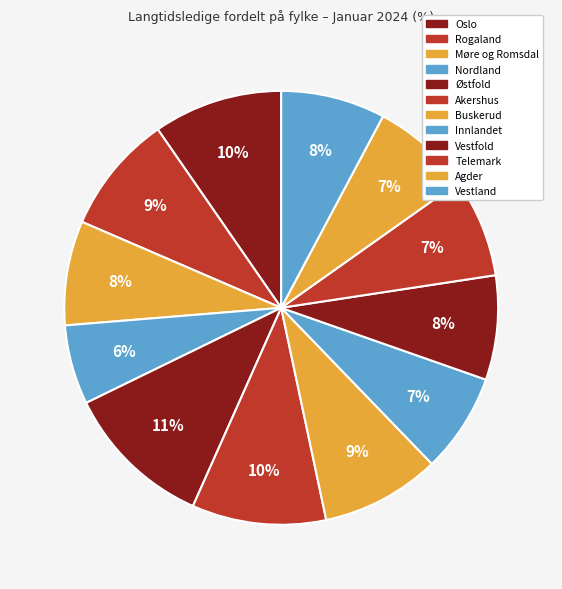

How many segments does this pie chart have?

12